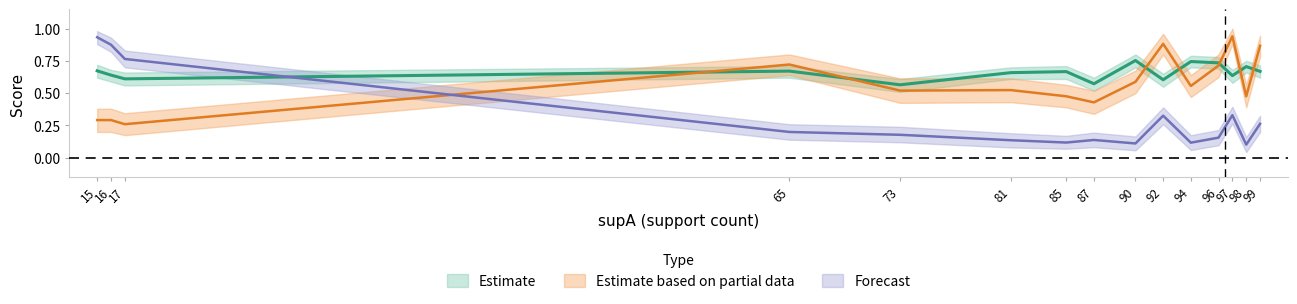

Reading left to right, list all the values displayed in this chart.

value: 15=0.7	16=0.6	17=0.6	65=0.7	73=0.6	81=0.7	85=0.7	87=0.6	90=0.8	92=0.6	94=0.7	96=0.7	97=0.6	98=0.7	99=0.7
condAB: 15=0.9	16=0.9	17=0.8	65=0.2	73=0.2	81=0.1	85=0.1	87=0.1	90=0.1	92=0.3	94=0.1	96=0.2	97=0.3	98=0.1	99=0.3
condBA: 15=0.3	16=0.3	17=0.3	65=0.7	73=0.5	81=0.5	85=0.5	87=0.4	90=0.6	92=0.9	94=0.6	96=0.7	97=0.9	98=0.5	99=0.9